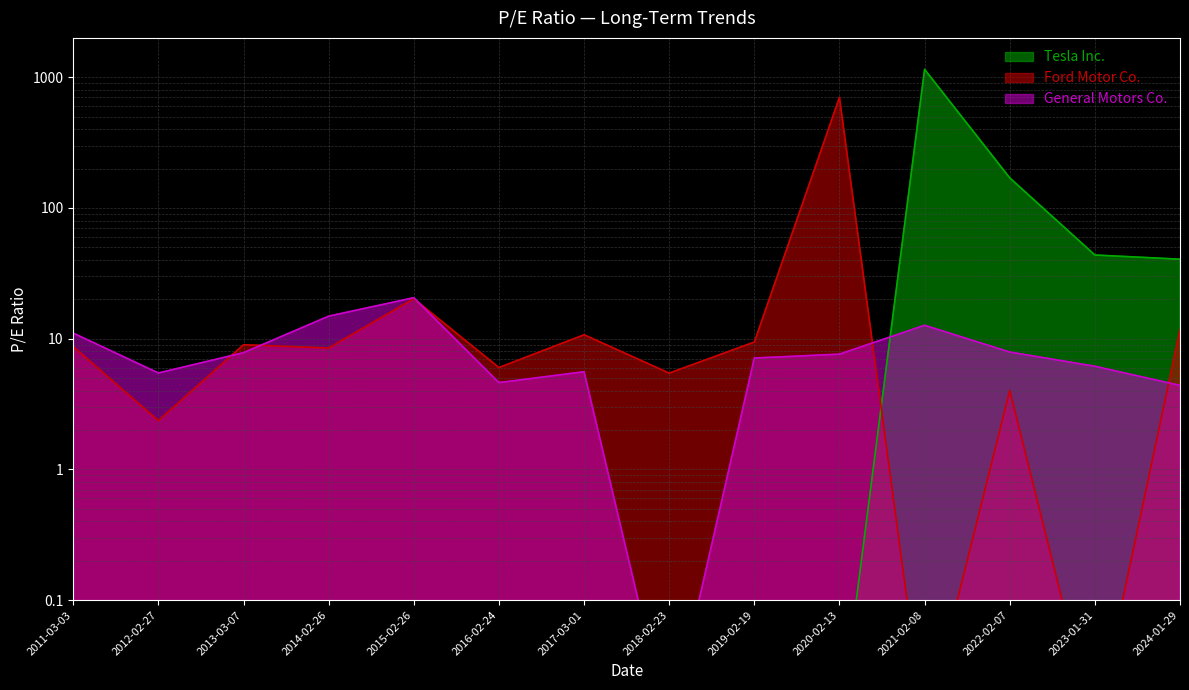

Reading right to left, transcribe all the data shown in this chart.

Tesla Inc.: 2024-01-29=40.5	2023-01-31=43.6	2022-02-07=169.9	2021-02-08=1149.5	2020-02-13=0.0	2019-02-19=0.0	2018-02-23=0.0	2017-03-01=0.0	2016-02-24=0.0	2015-02-26=0.0	2014-02-26=0.0	2013-03-07=0.0	2012-02-27=0.0	2011-03-03=0.0
Ford Motor Co.: 2024-01-29=11.7	2023-01-31=0.0	2022-02-07=4.0	2021-02-08=0.0	2020-02-13=701.0	2019-02-19=9.4	2018-02-23=5.5	2017-03-01=10.7	2016-02-24=6.0	2015-02-26=20.2	2014-02-26=8.5	2013-03-07=9.0	2012-02-27=2.4	2011-03-03=8.7
General Motors Co.: 2024-01-29=4.4	2023-01-31=6.2	2022-02-07=7.9	2021-02-08=12.7	2020-02-13=7.6	2019-02-19=7.1	2018-02-23=0.0	2017-03-01=5.6	2016-02-24=4.6	2015-02-26=20.6	2014-02-26=14.9	2013-03-07=7.8	2012-02-27=5.5	2011-03-03=11.0